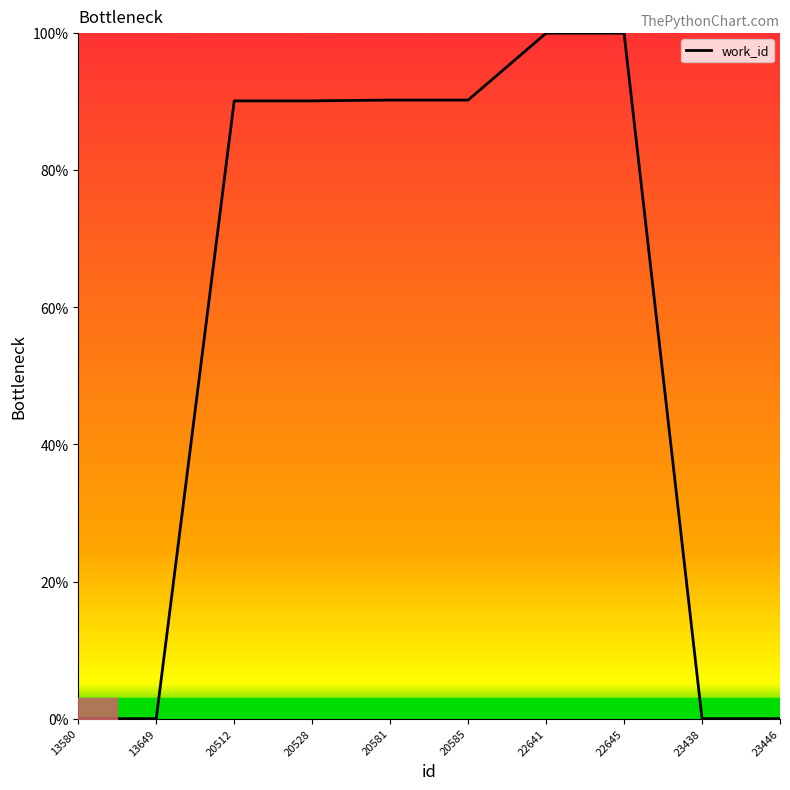

Where does the data first go above 90?

20512